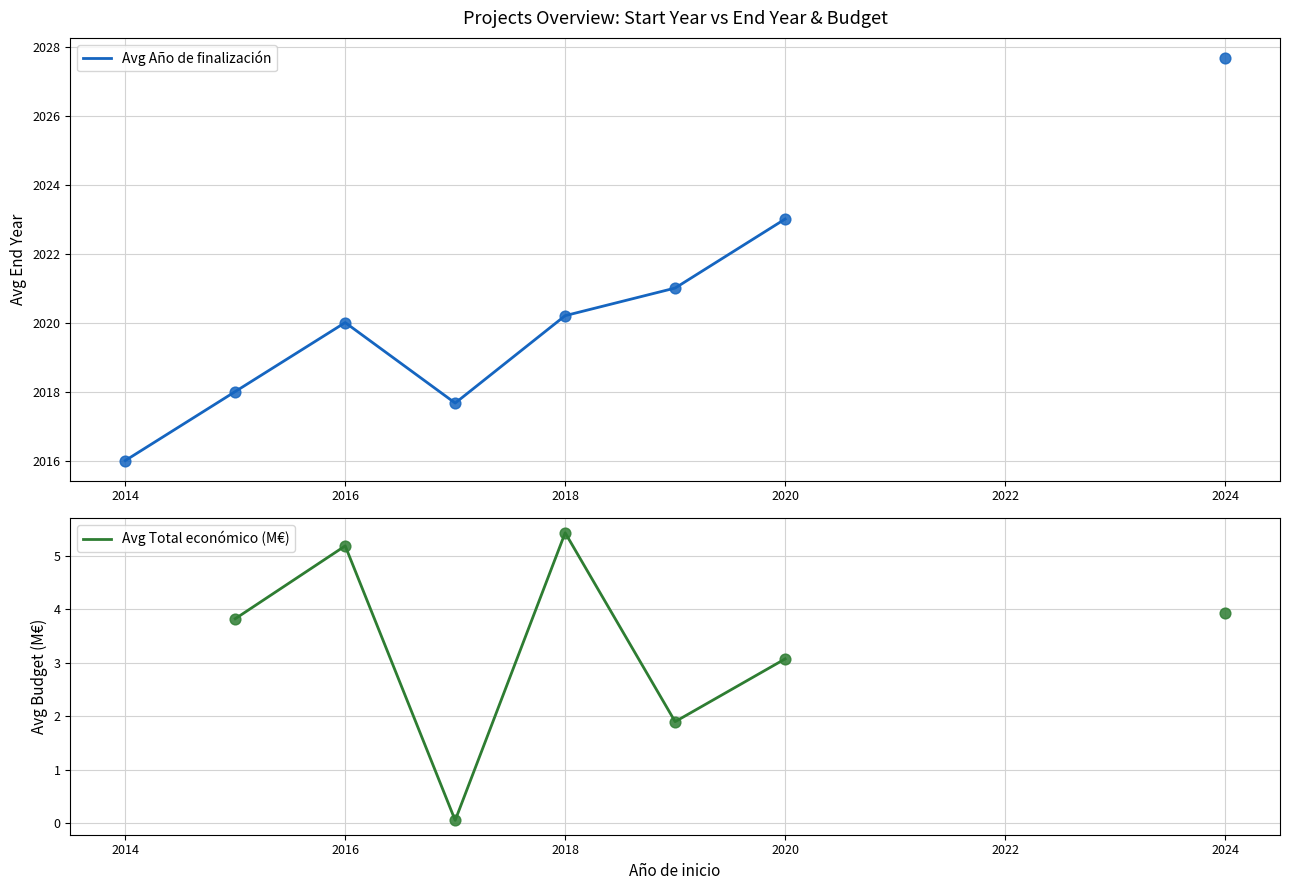

At which category is the sum across all series the highest?

2024